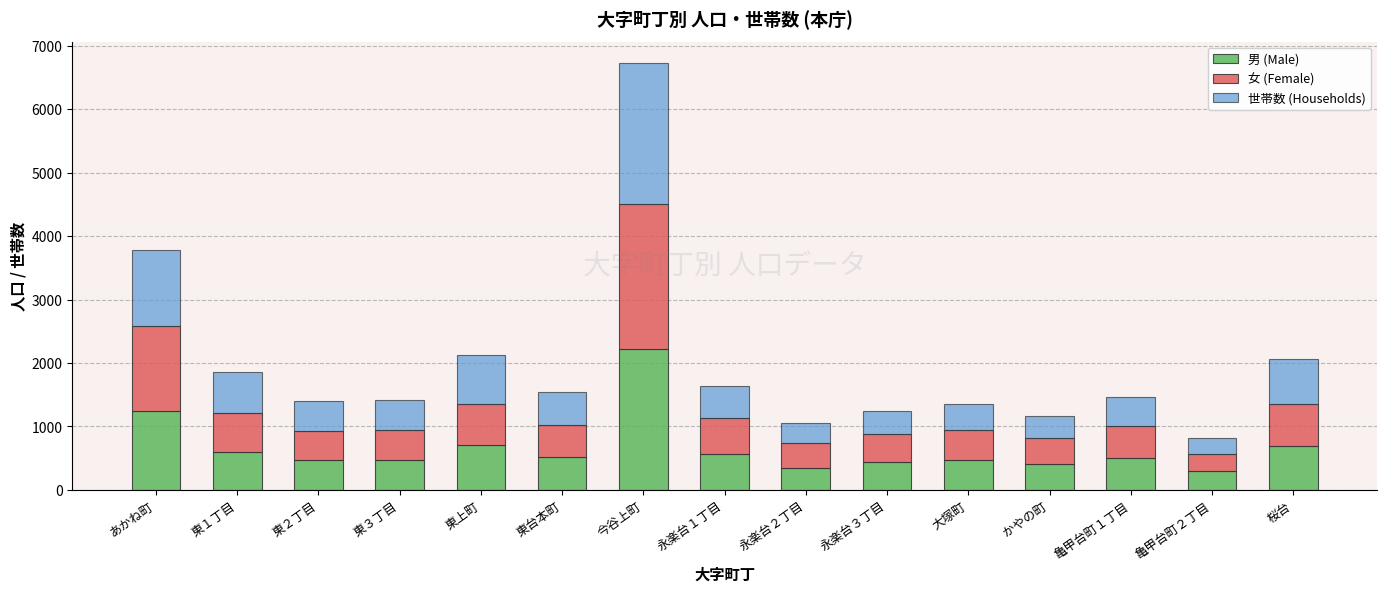

How many bars are there in total?

15